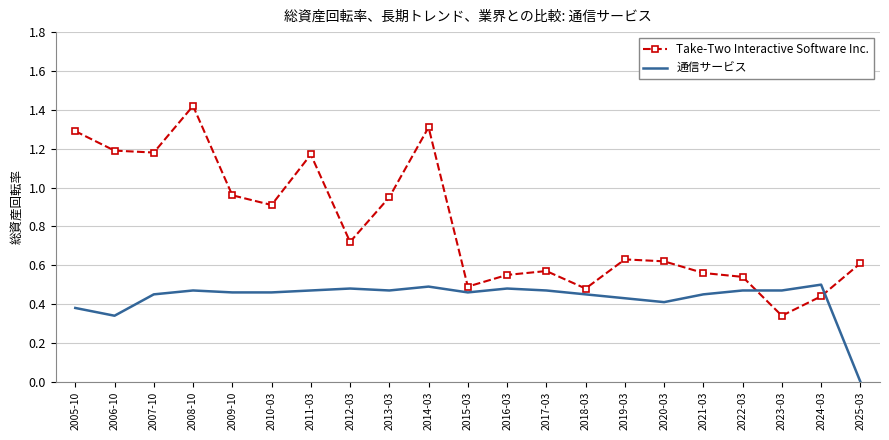

True or false: 通信サービス and Take-Two Interactive Software Inc. intersect in this chart.

True